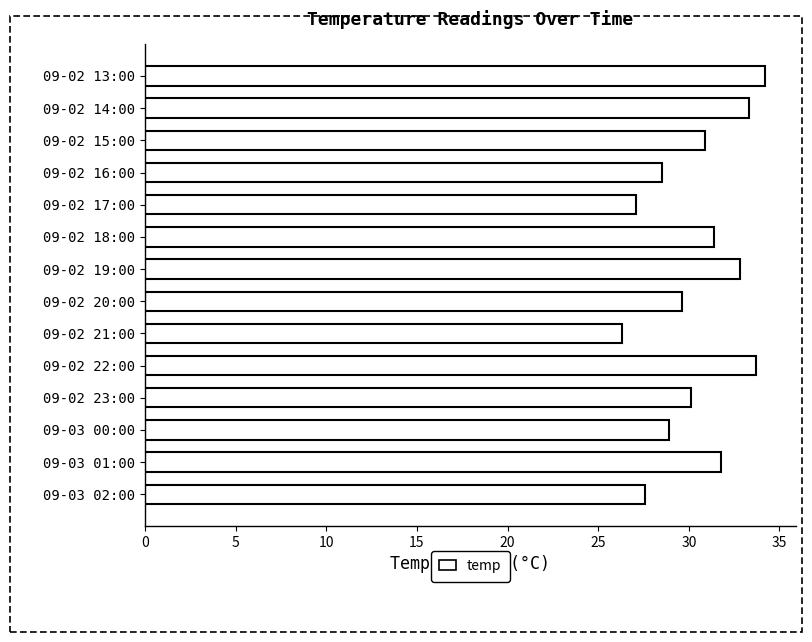

What is the sum of all values?

426.2